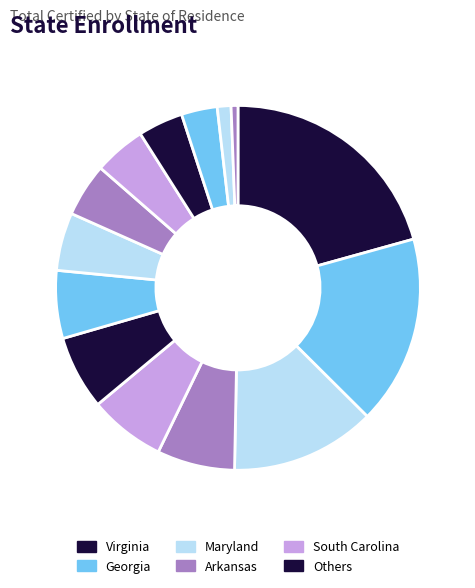

Which slice is the largest?

Virginia